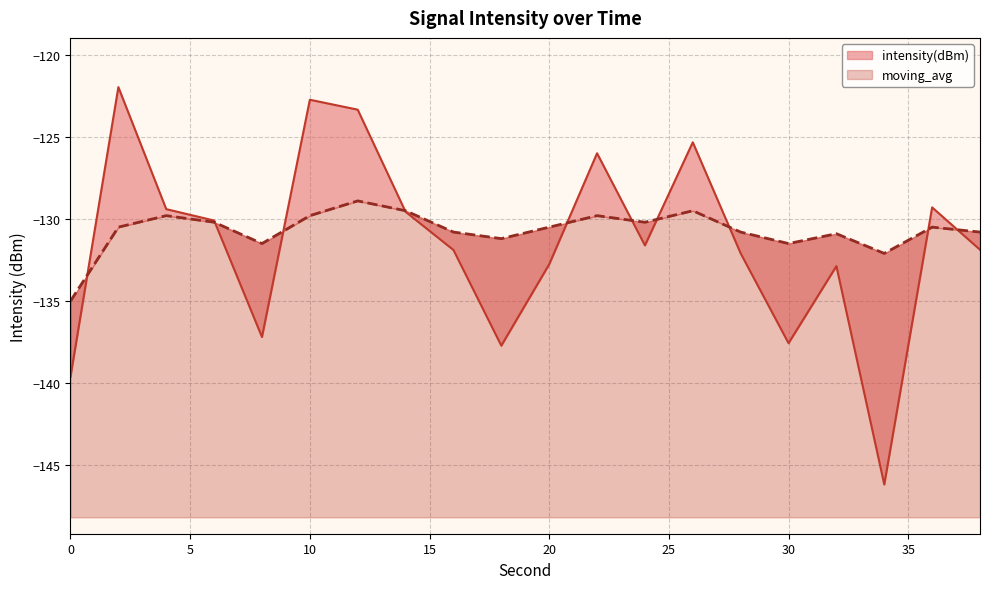

At which category does moving_avg reach its first local peak?

4